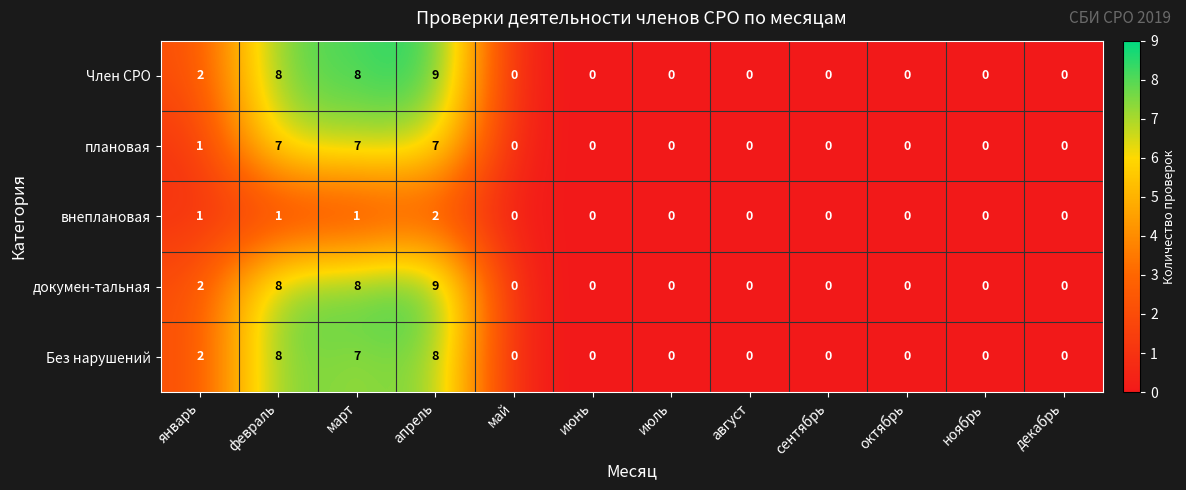

At how many categories does at least one series exceed 7?

3